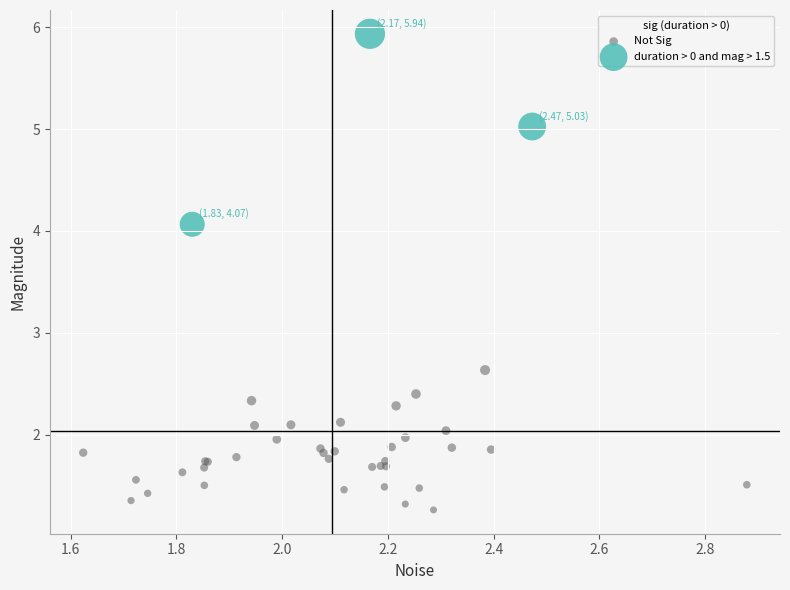

Which series has the largest Y range (max minus min)?

duration > 0 and mag > 1.5